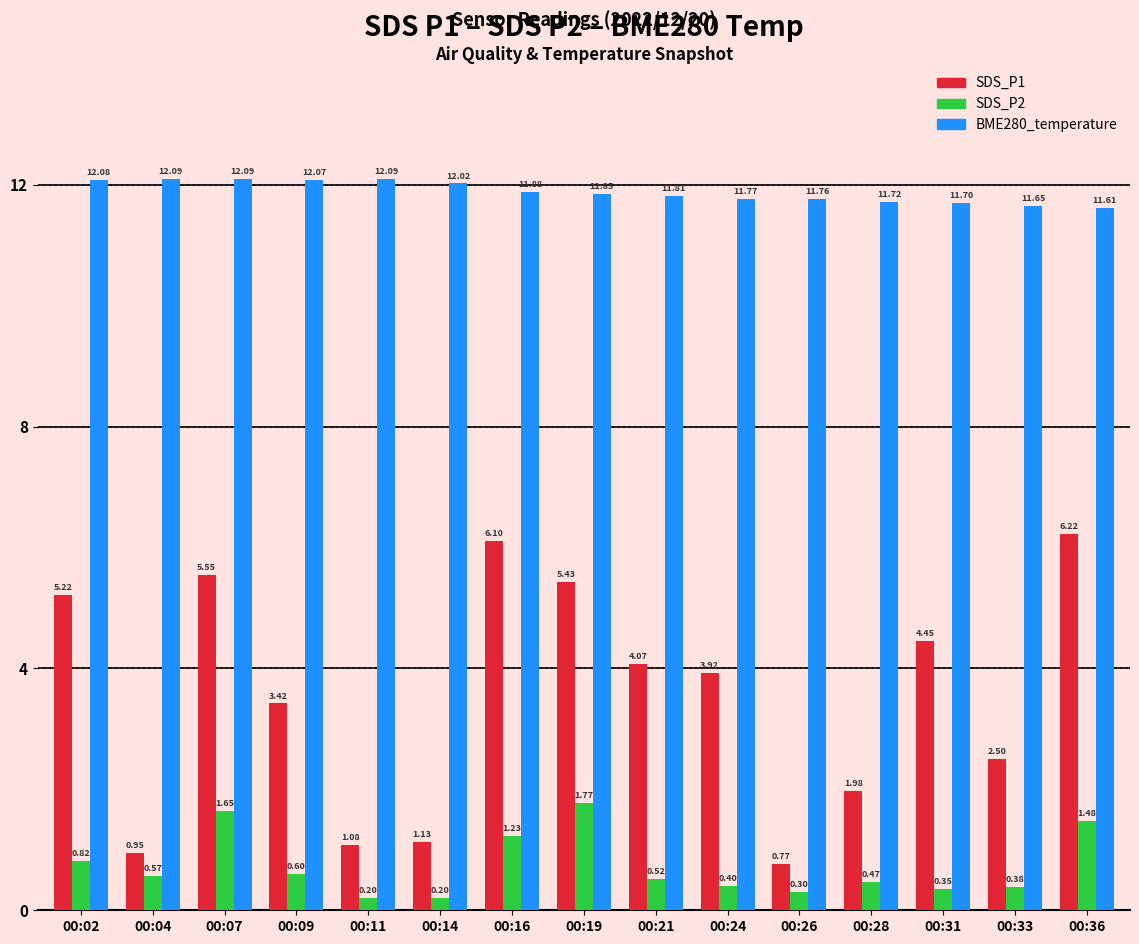

Which series has the widest spread of values?

SDS_P1